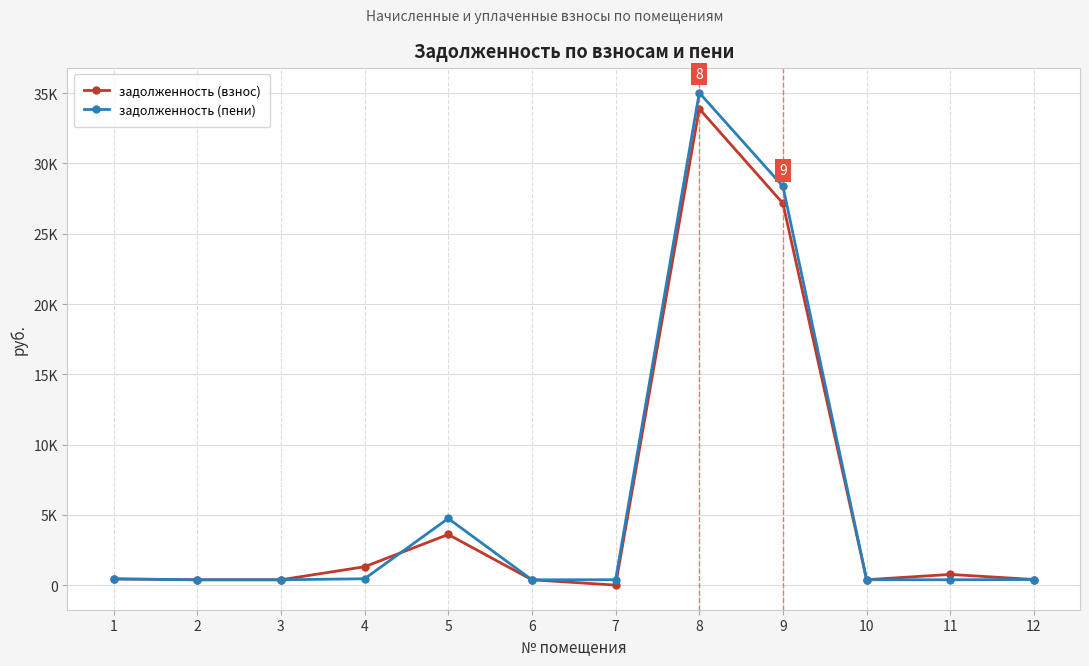

The value of задолженность (взнос) at 2 is 211.8. True or false?

False